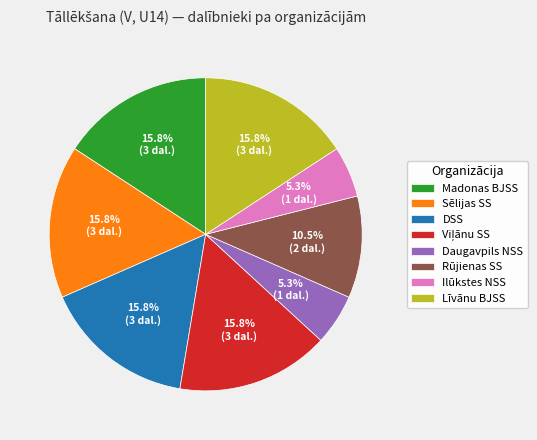

How much of the chart is everything except Līvānu BJSS?

84.2%